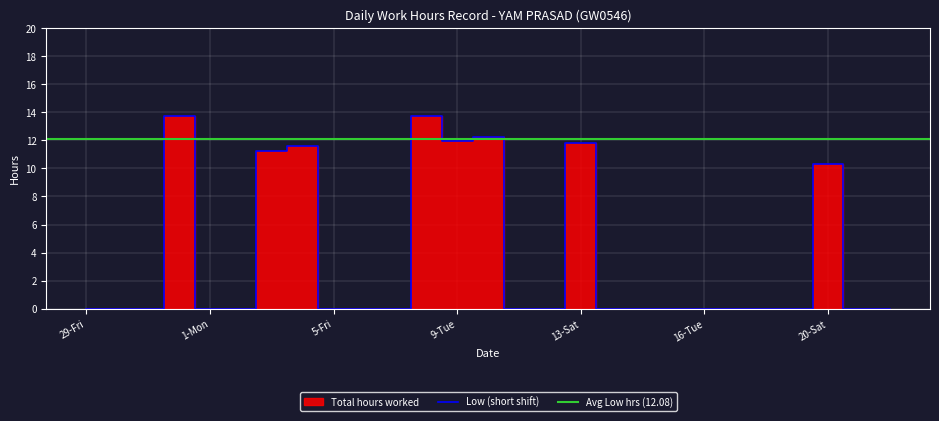

Which has a higher value, 13-Sat or 7-Sun?

13-Sat